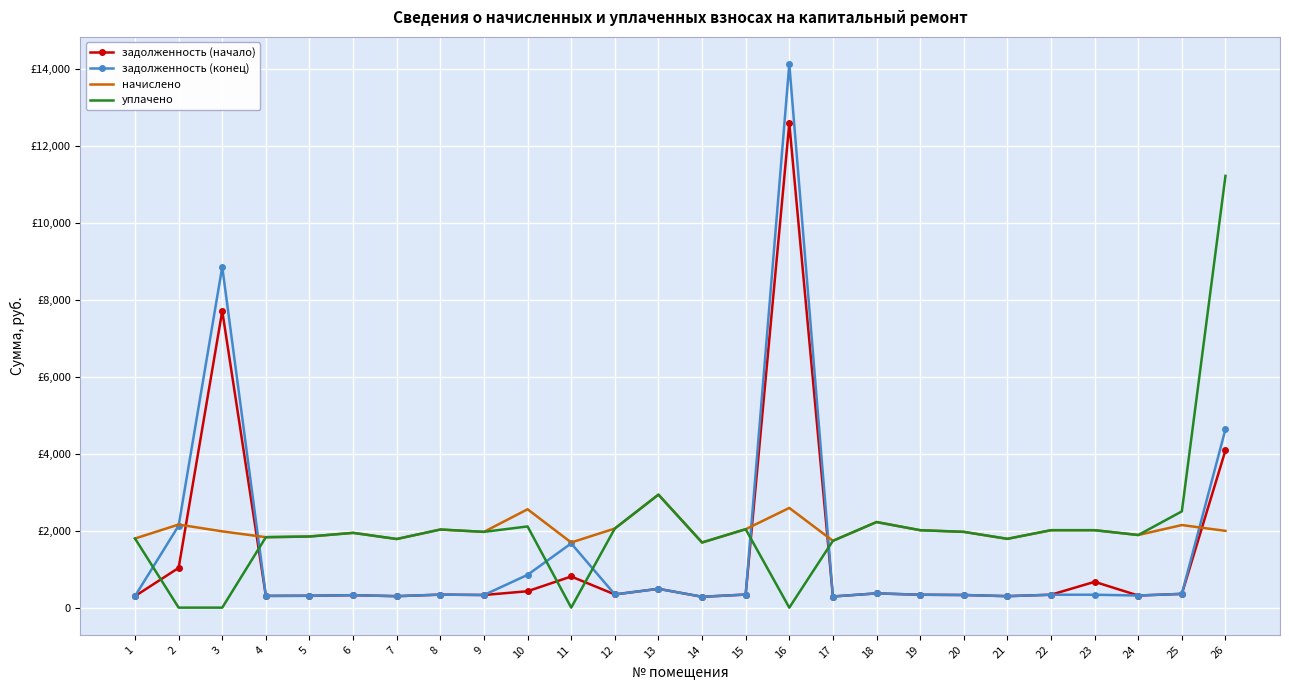

True or false: начислено and уплачено intersect in this chart.

False